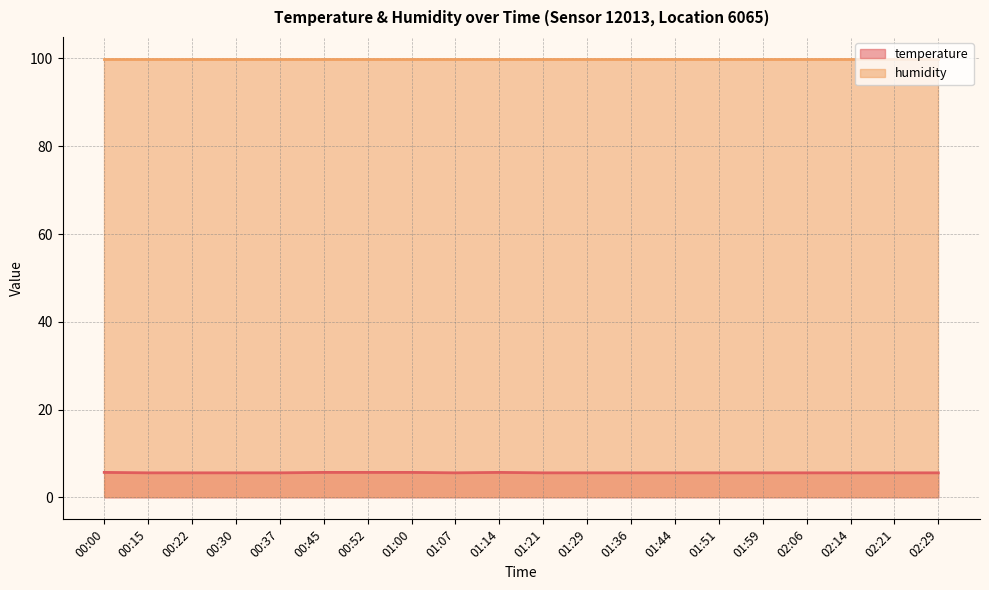

Rank the categories by value from lowest to highest.

00:15, 00:22, 00:30, 00:37, 01:07, 01:21, 01:29, 01:36, 01:44, 01:51, 01:59, 02:06, 02:14, 02:21, 02:29, 00:00, 00:45, 00:52, 01:00, 01:14